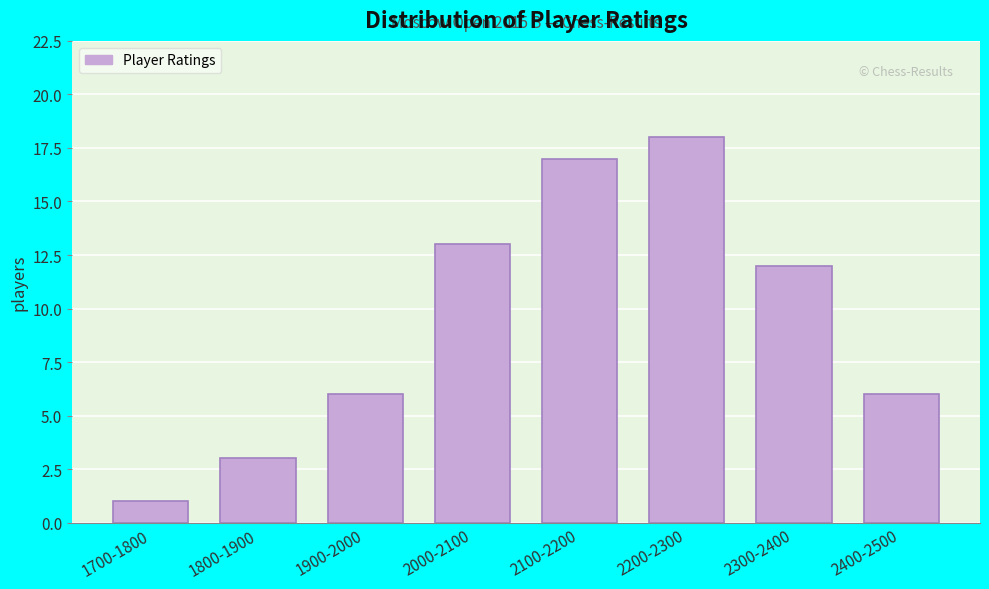

Reading left to right, extract all data points from this chart.

1	3	6	13	17	18	12	6